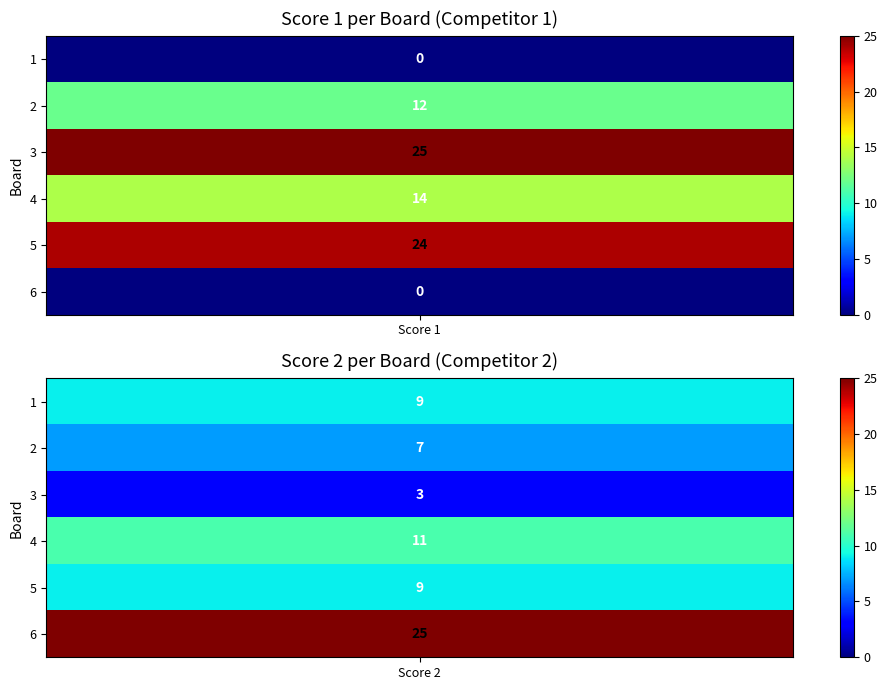

Reading left to right, list all the values displayed in this chart.

Score 1: 0	12	25	14	24	0
Score 2: 9	7	3	11	9	25